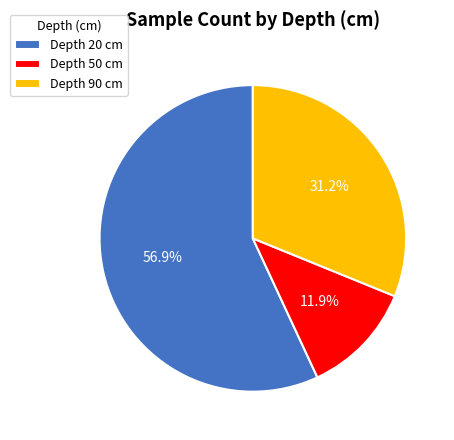

Which slice represents more than half of the pie?

Depth 20 cm